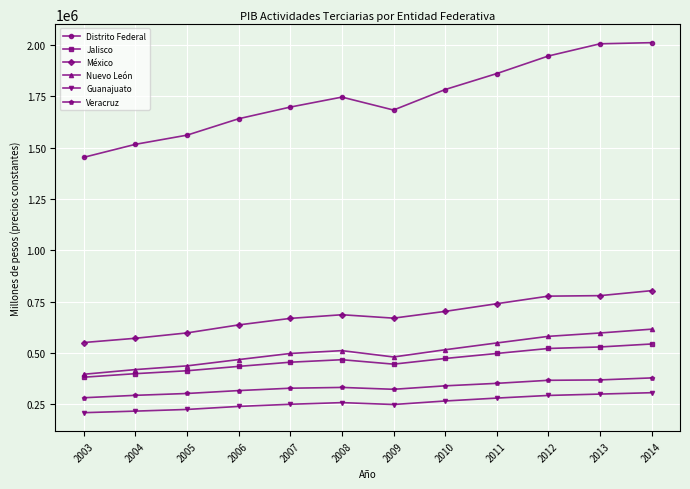

True or false: Distrito Federal and México intersect in this chart.

False